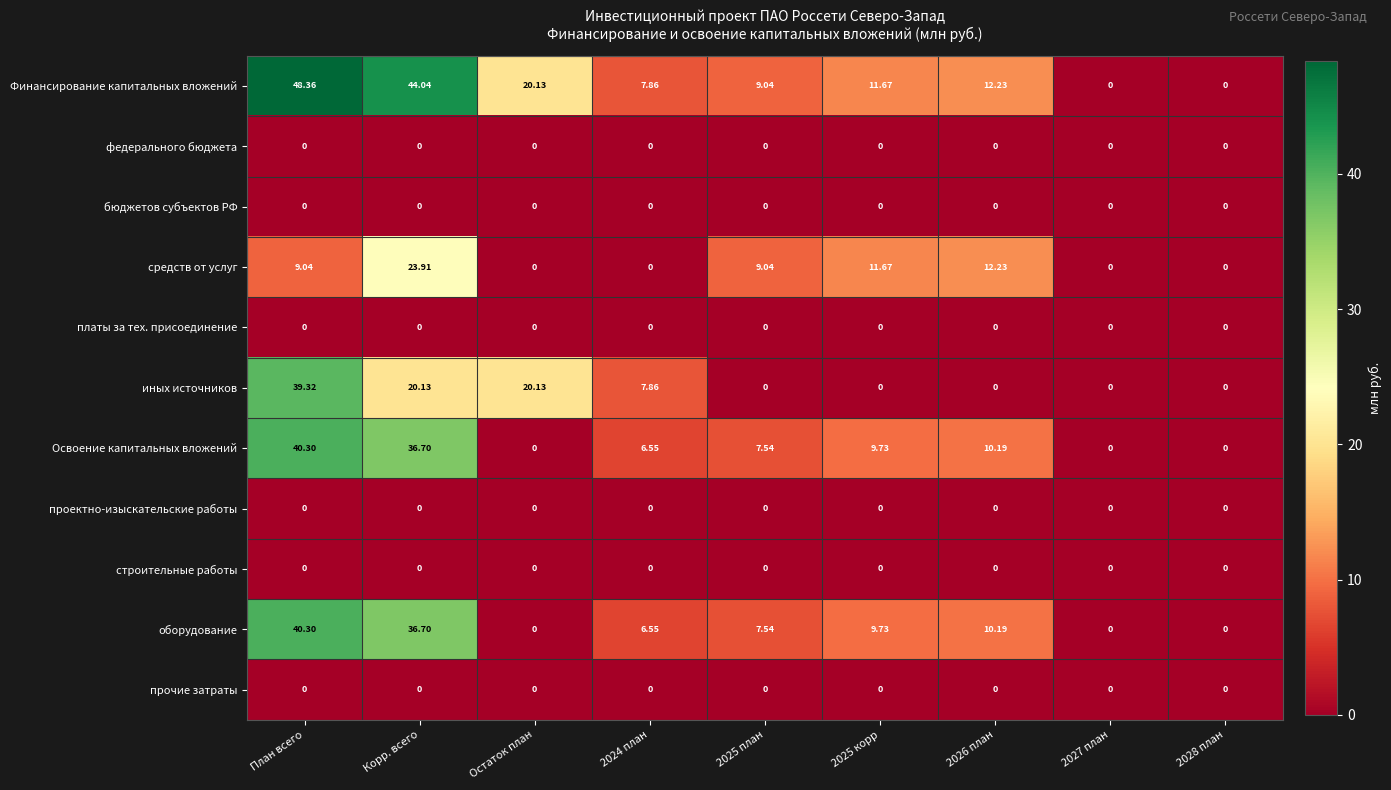

At which label does средств от услуг reach its peak?

Корр. всего